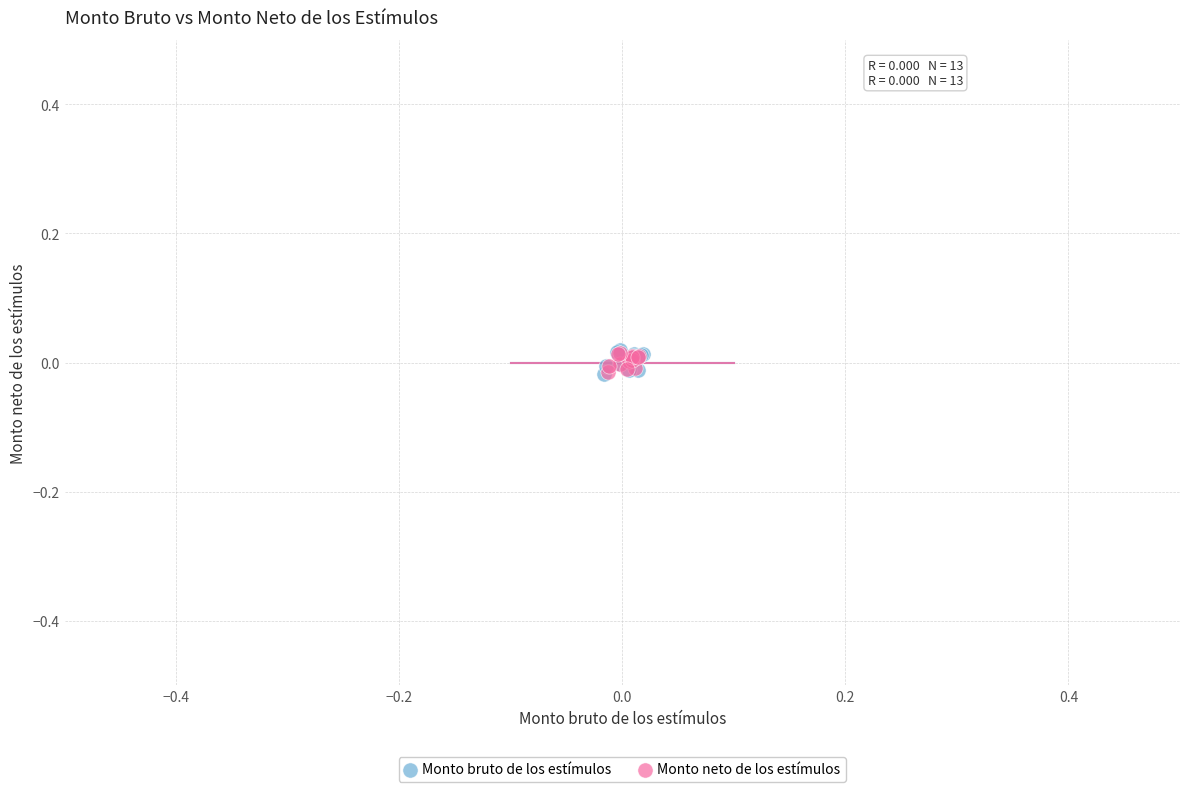

Which series has the widest spread of Y values?

Monto bruto de los estímulos